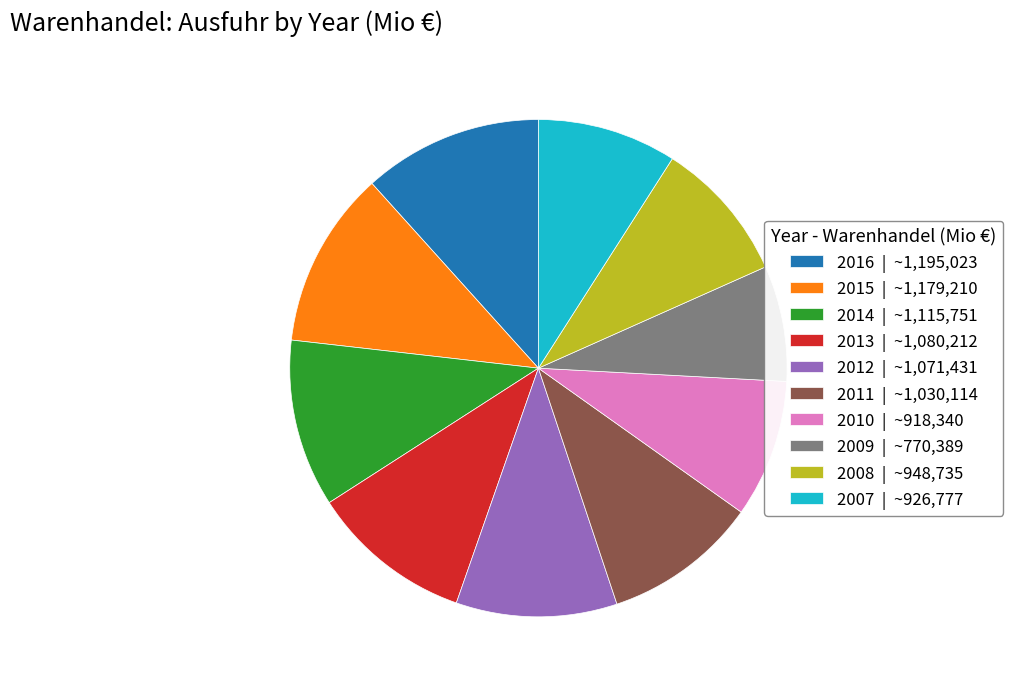

Approximately how many times larger is the value at 2007 | ~926,777 compared to 2015 | ~1,179,210?

0.8